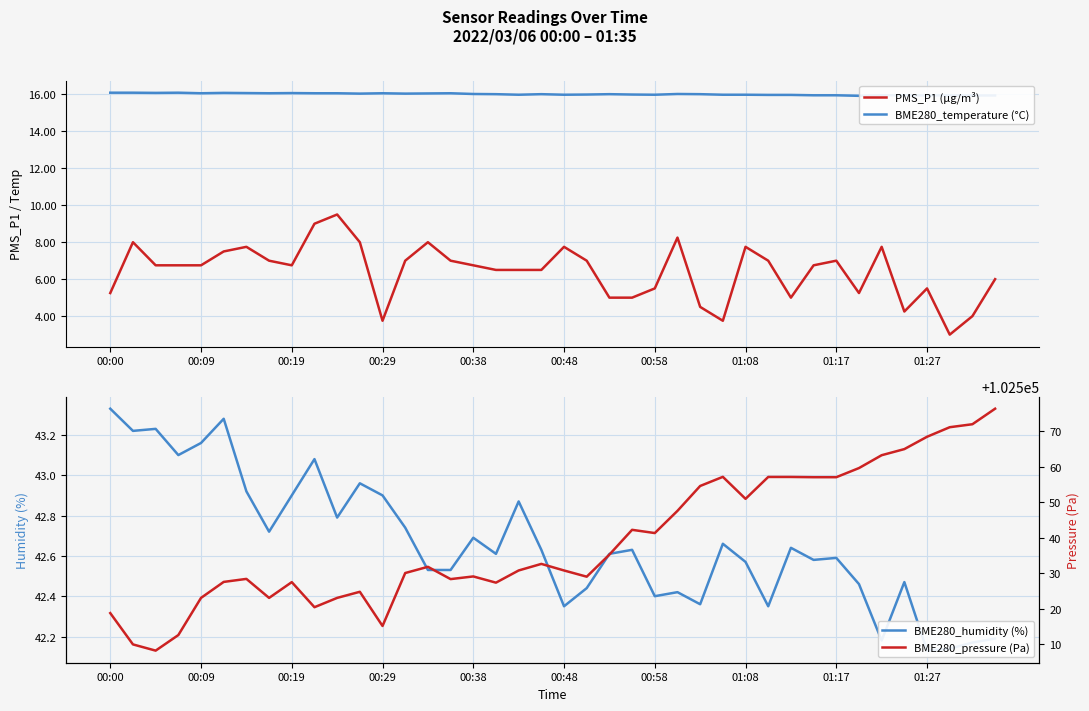

What is the value of the BME280_temperature (°C) point at the 21st from the left?

16.0